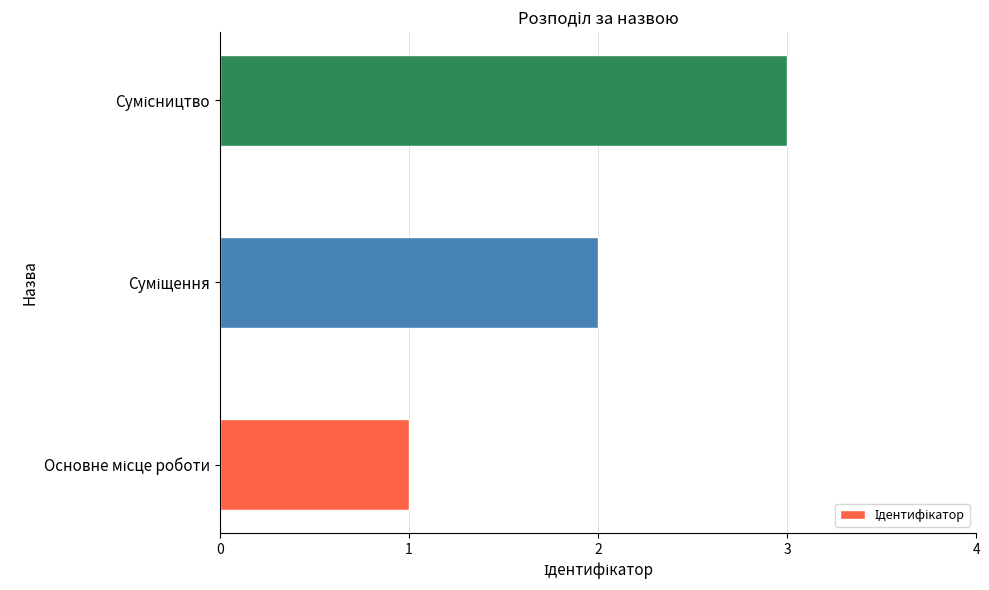

What is the maximum value shown in the chart?

3